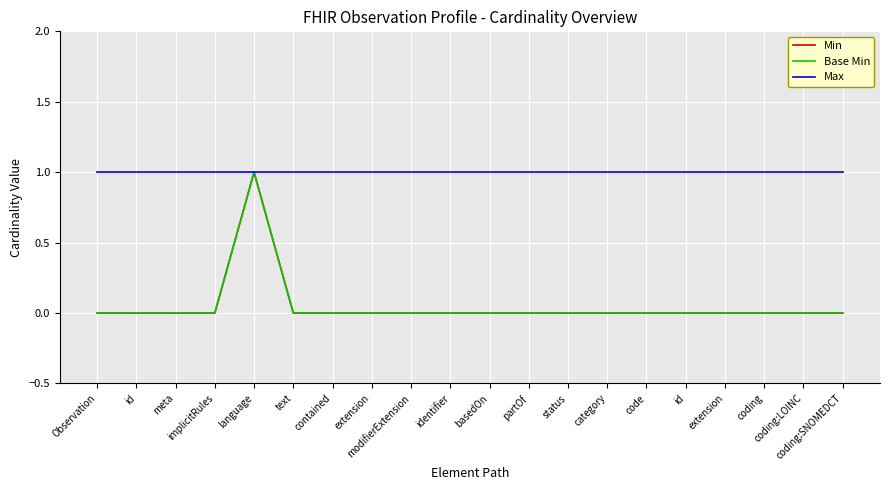

Is this an area chart (filled region under the line)?

No